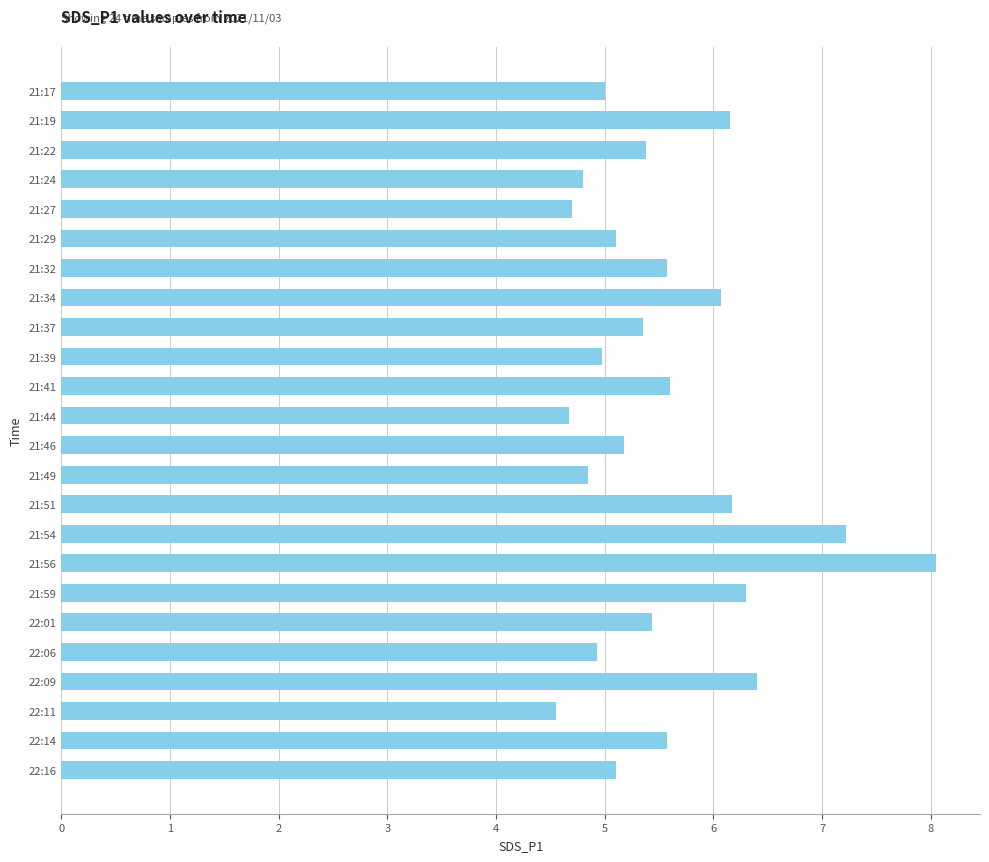

What is the label of the 16th bar from the bottom?

21:37